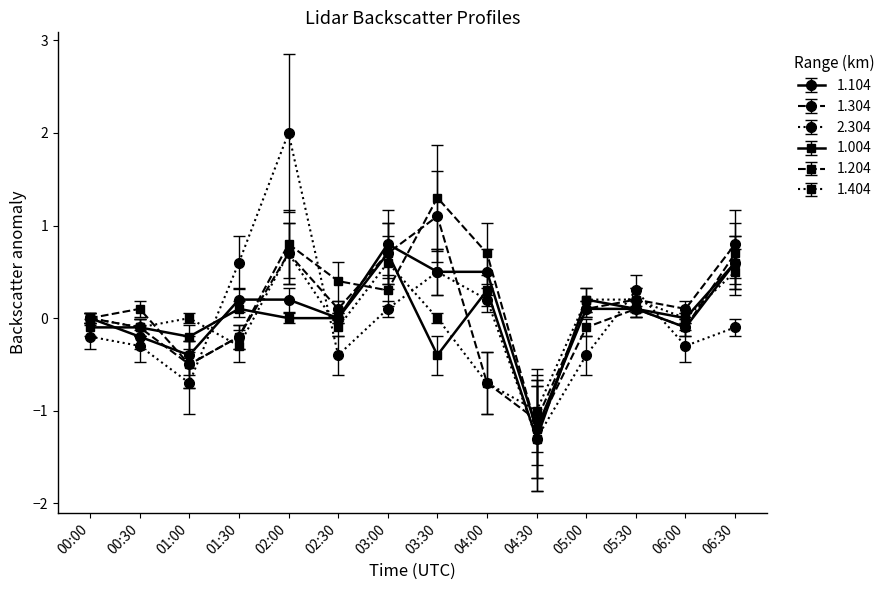

What is the difference between the highest and lowest values at 02:00?

2.0